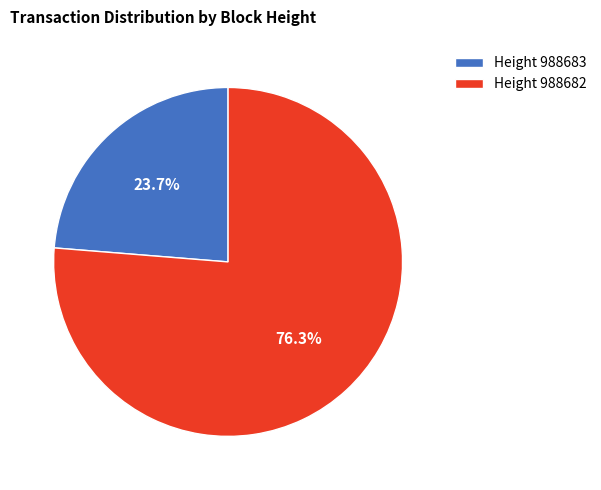

Do Height 988683 and Height 988682 together represent more than half of the pie?

Yes